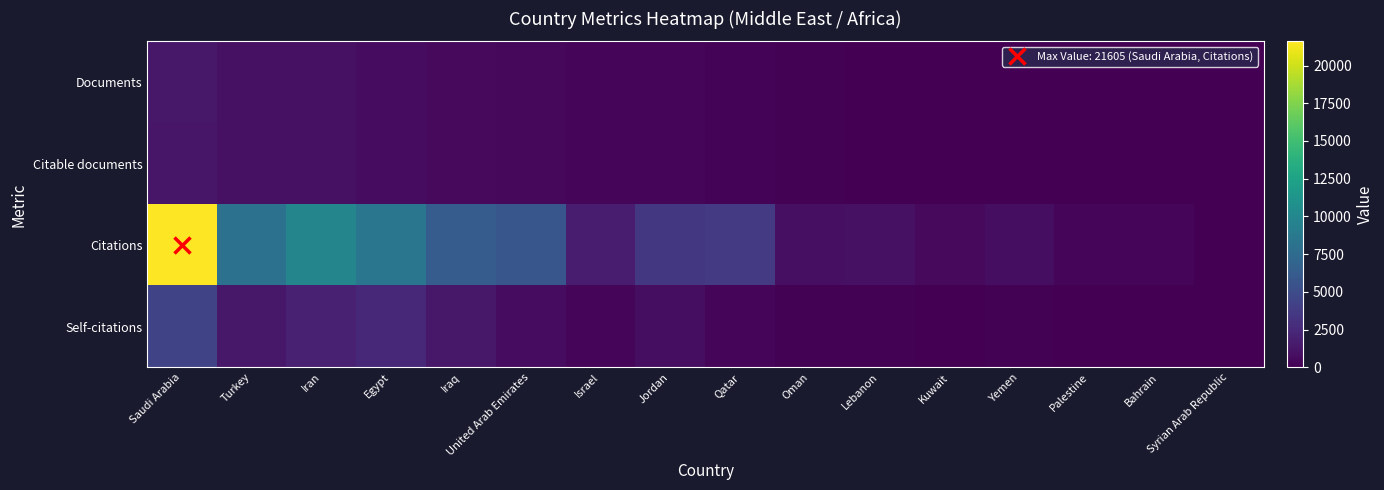

Which label corresponds to the smallest value in the chart?

Syrian Arab Republic